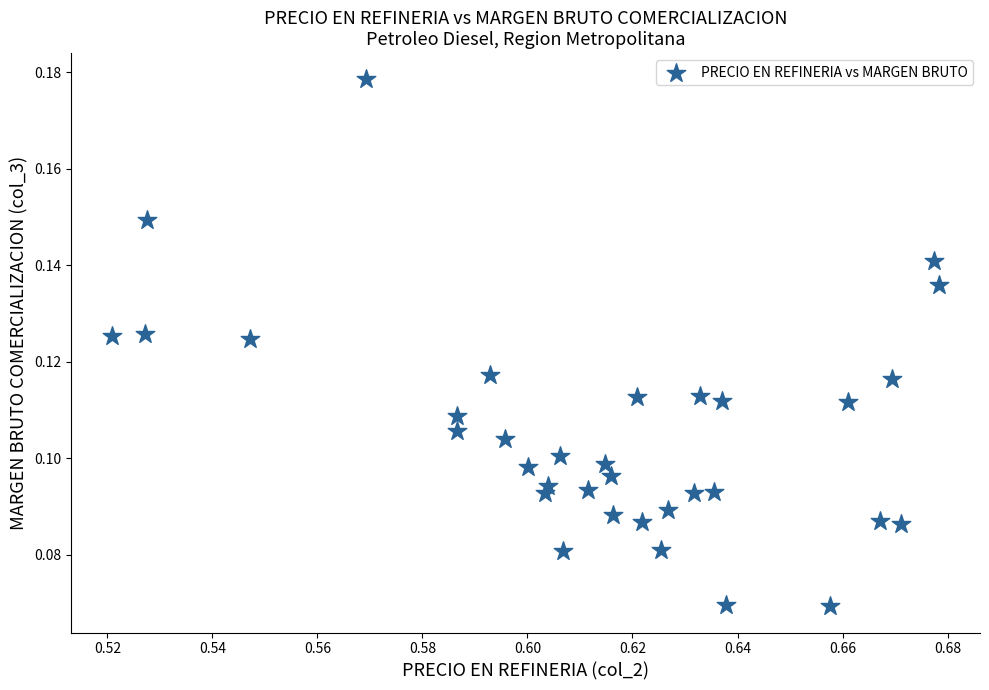

How many data points are displayed?

34